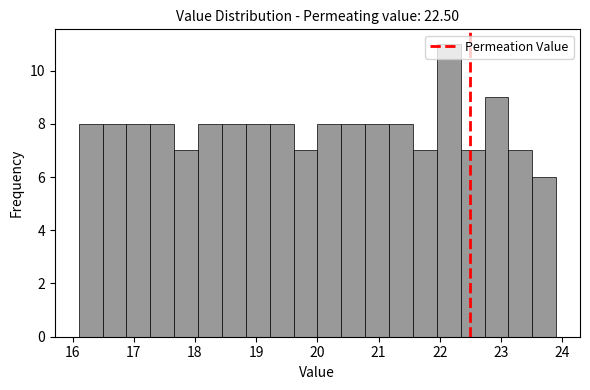

Read against the x-axis, roughly where is the centre of the tallest bar?

22.1